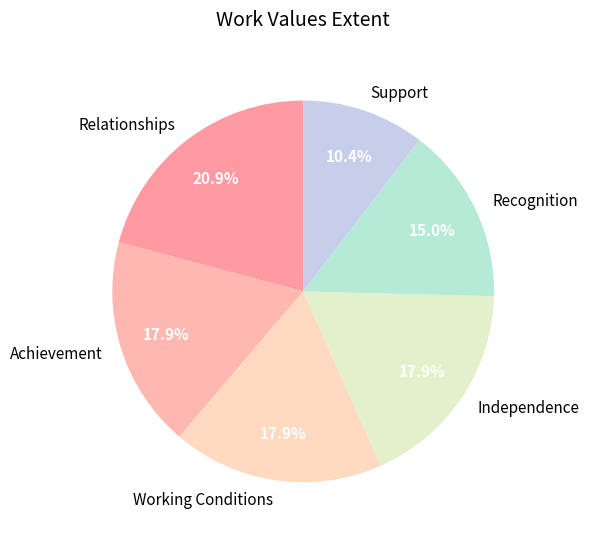

Is Independence the majority of the pie?

No